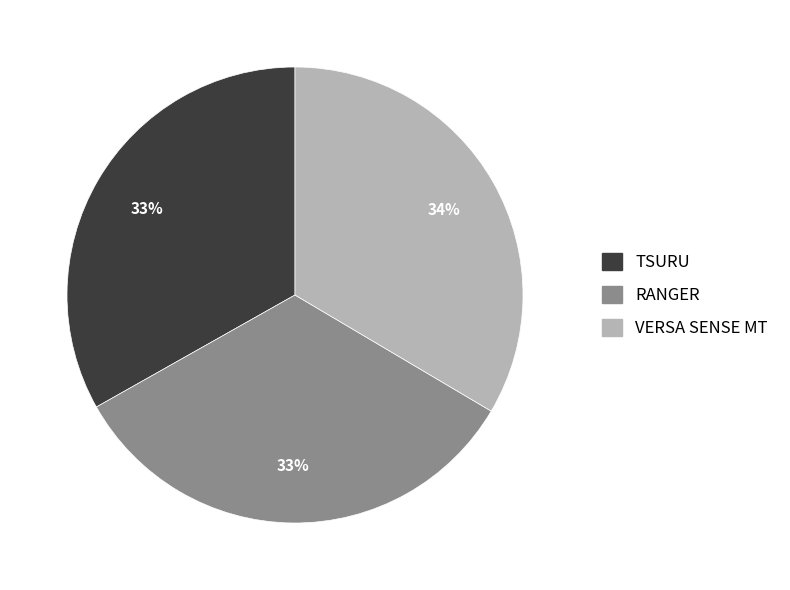

What percentage is the RANGER slice, to the nearest percent?

33%